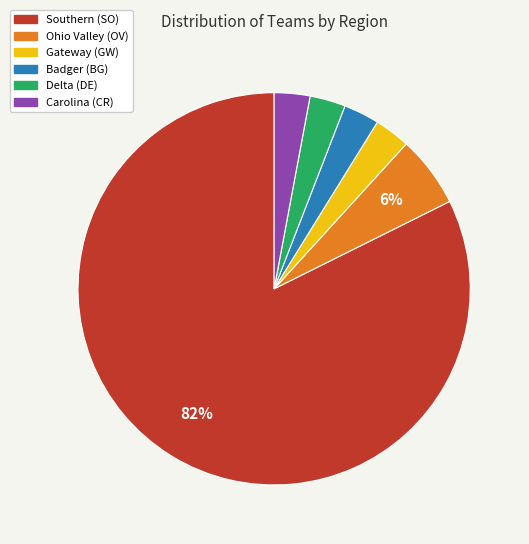

To the nearest percent, what is the combined percentage of Carolina (CR) and Ohio Valley (OV)?

9%